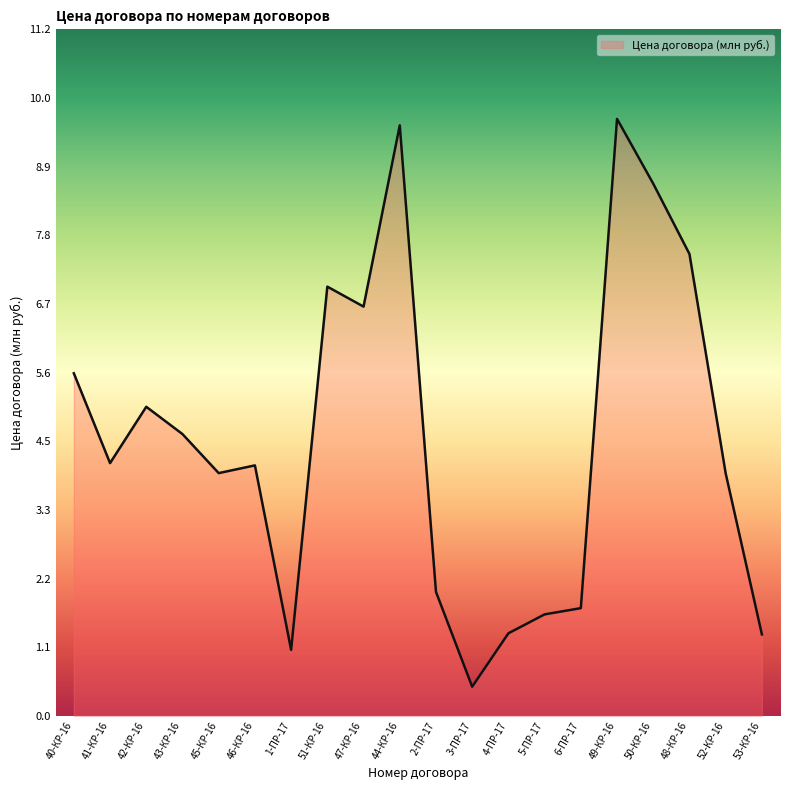

The chart shows a value of 1.3 at 4-ПР-17. True or false?

True